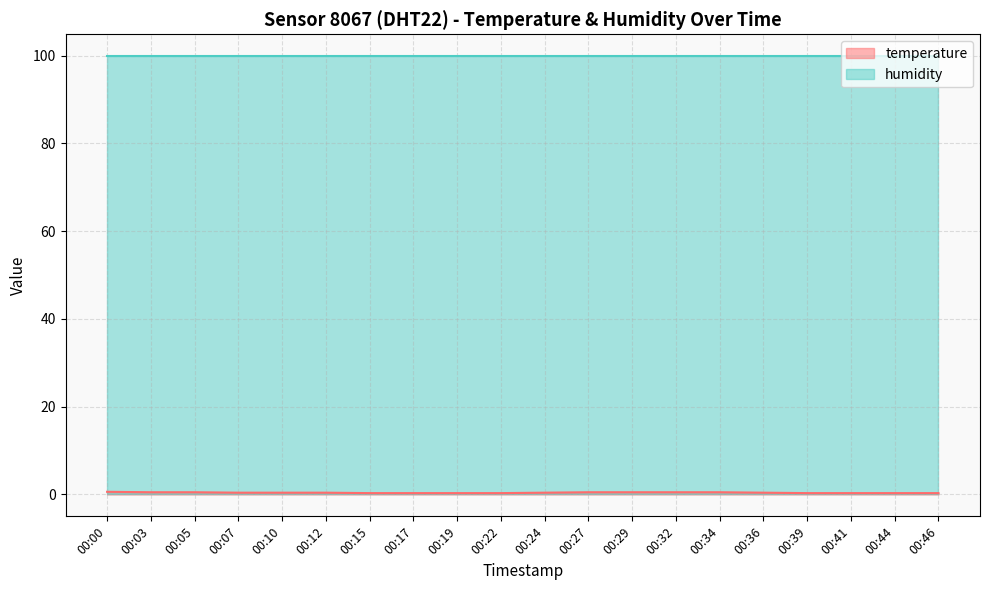

At which category does the chart reach its minimum across all series?

00:15